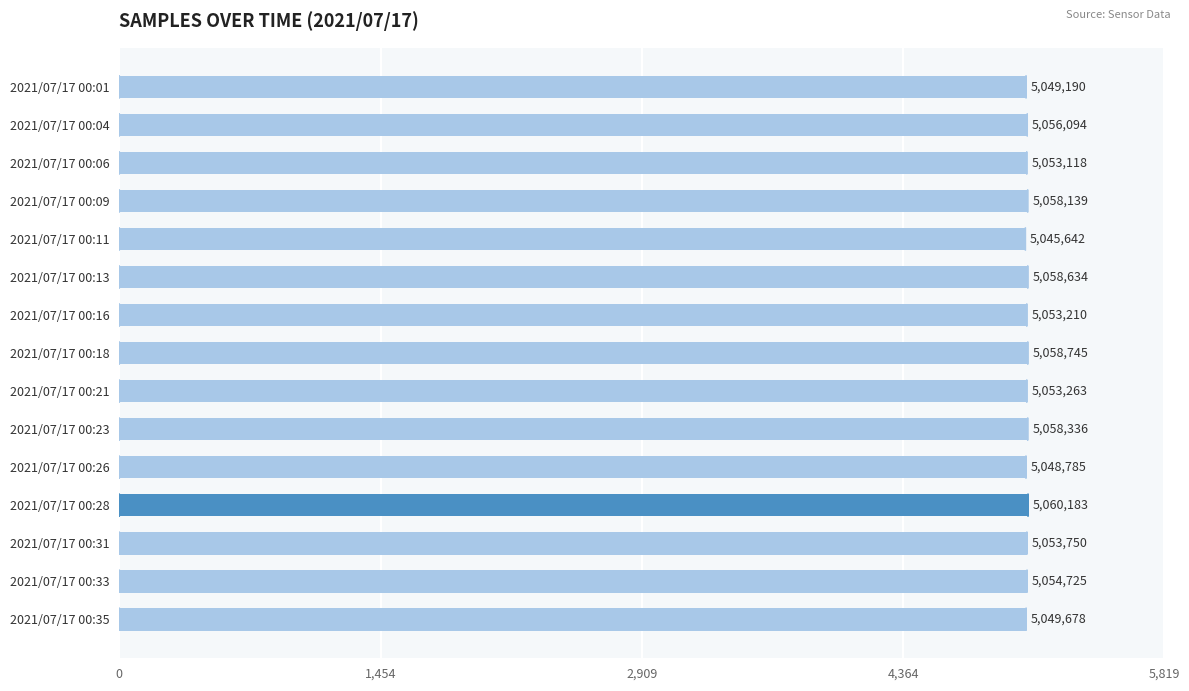

Are the bars horizontal?

Yes